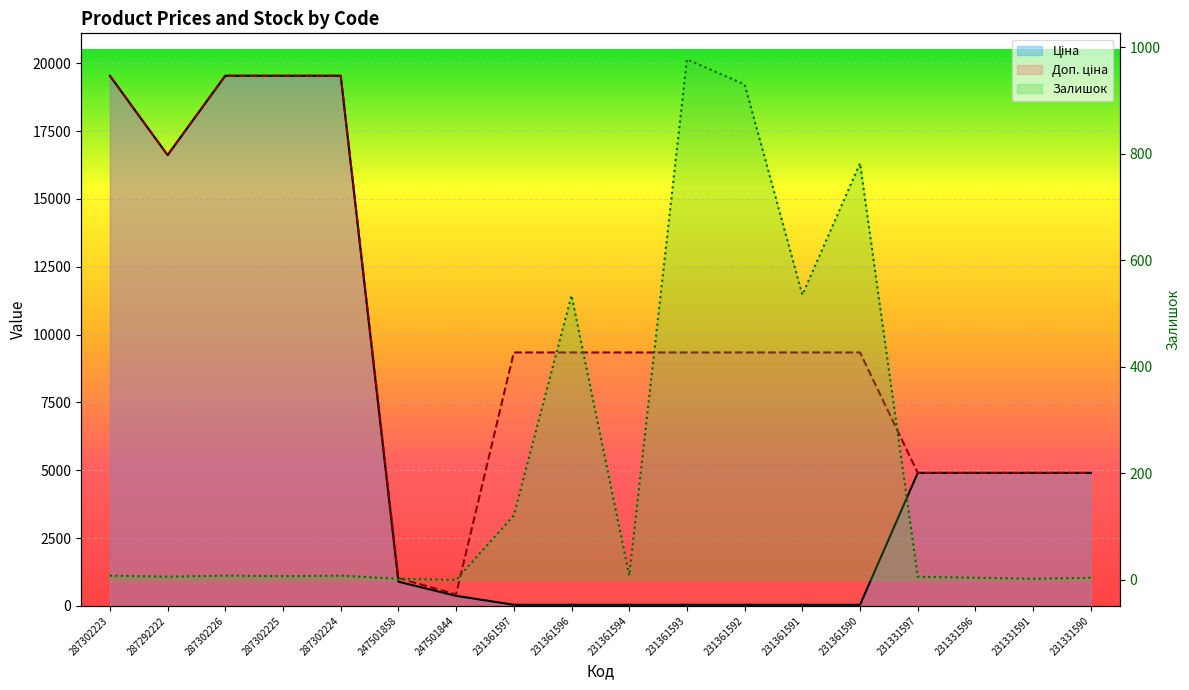

Which label corresponds to the smallest value in the chart?

247501844